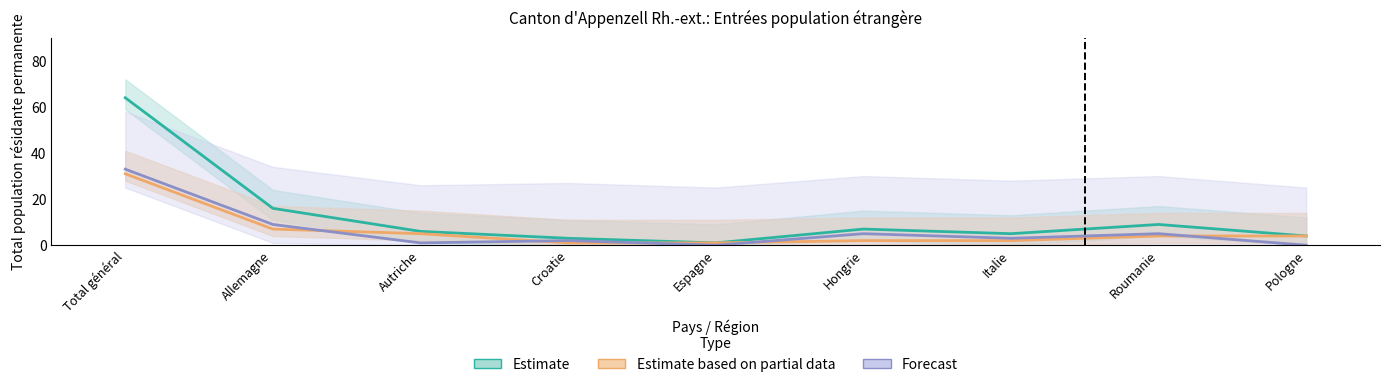

What is the label of the 9th point from the left?

Pologne